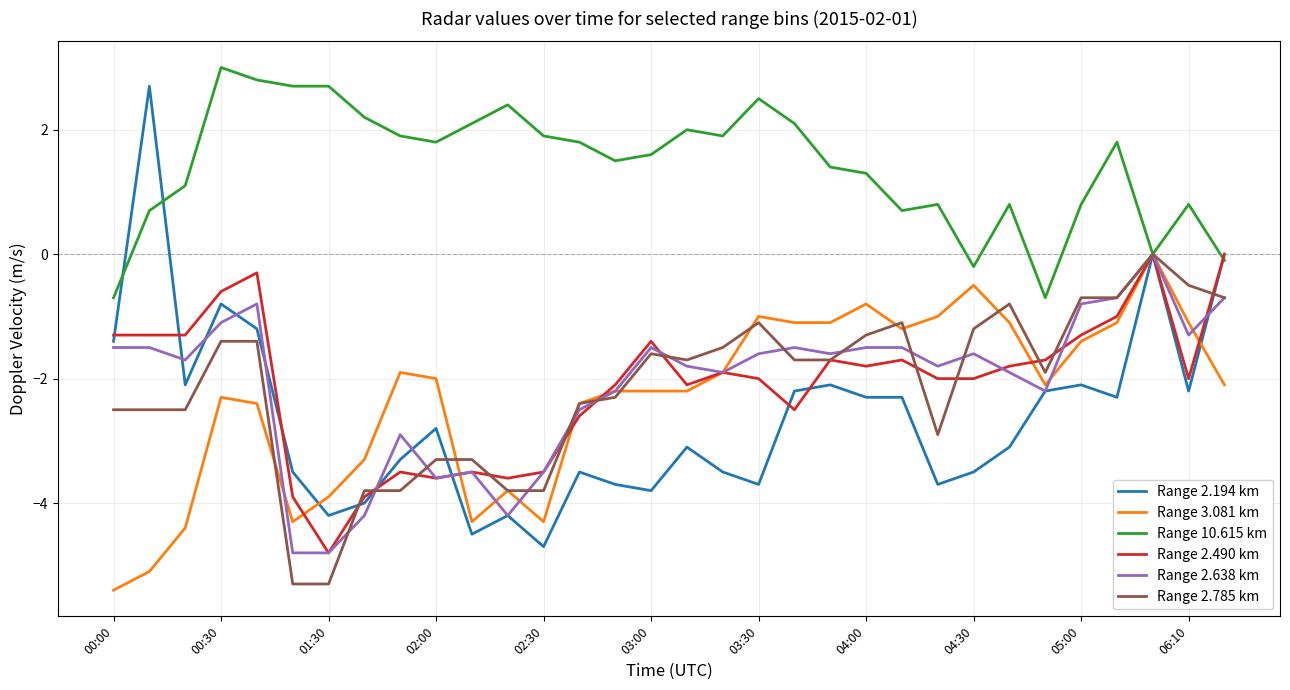

What is the smallest value displayed?

-5.4